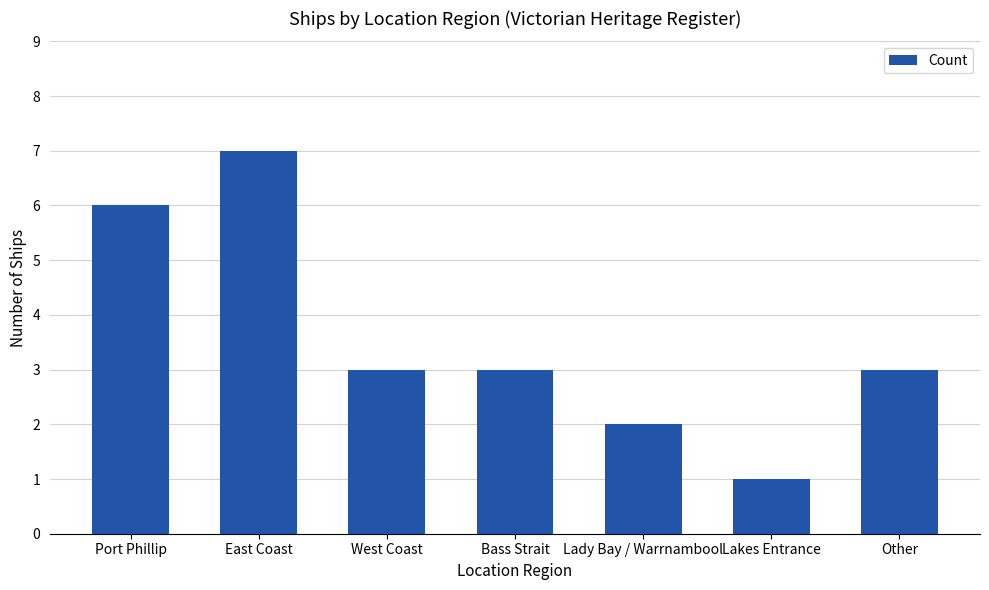

What is the sum of all values?

25